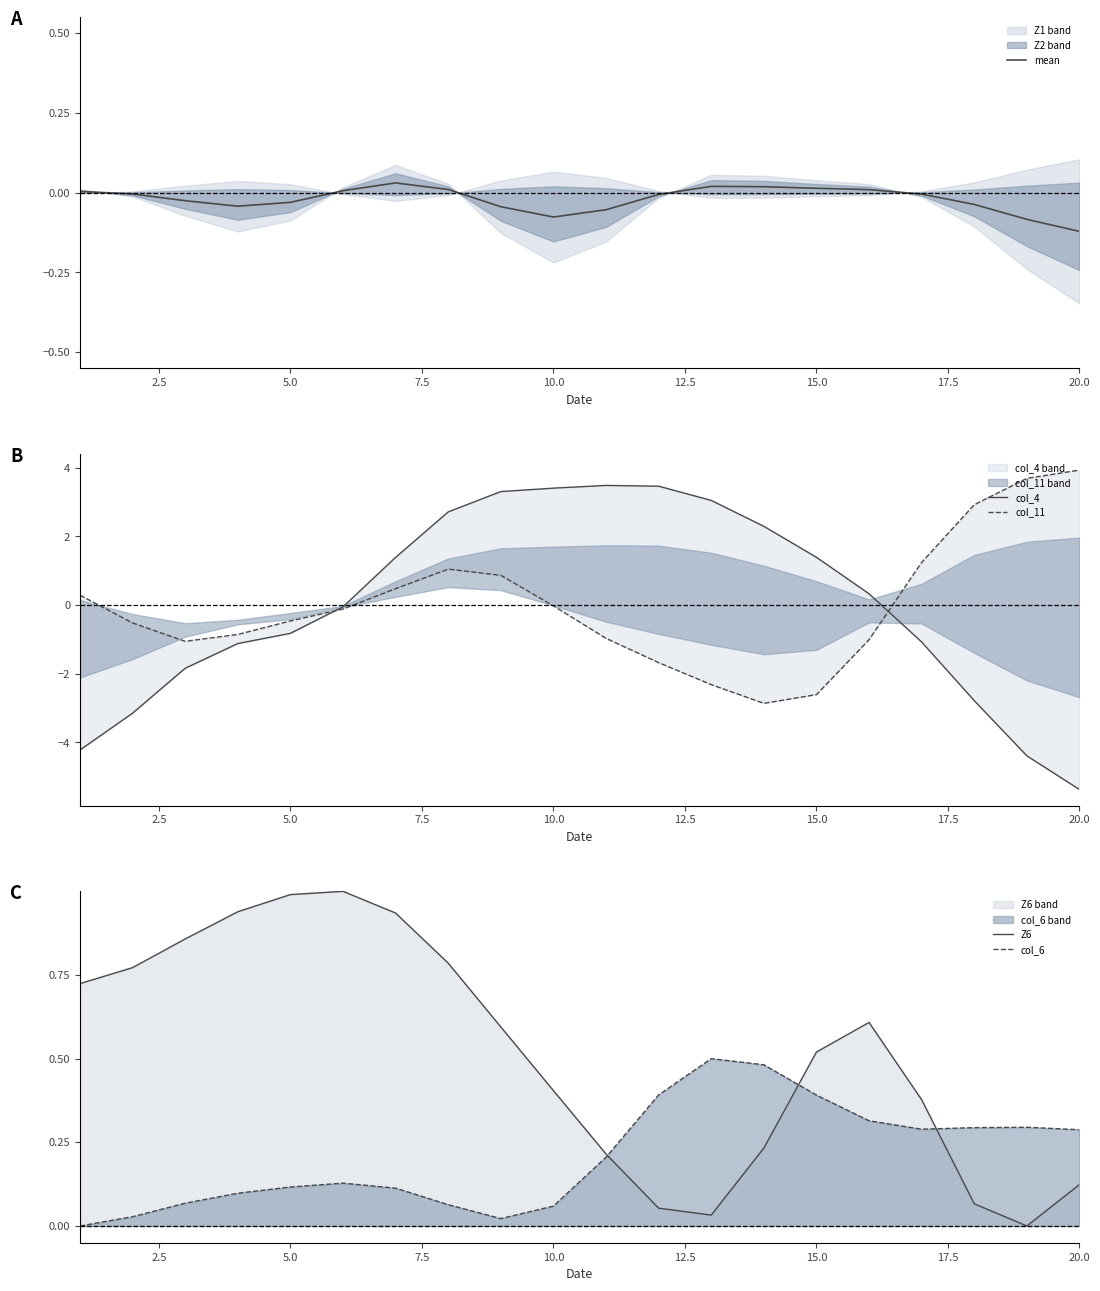

How many lines are shown in the chart?

5